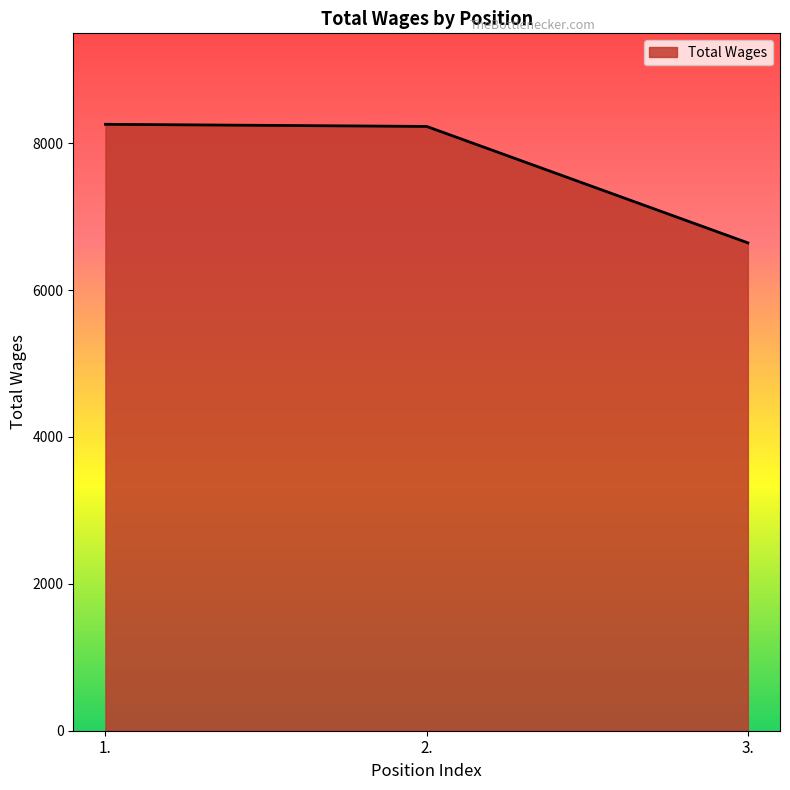

What value does the data have at 3., to the nearest 10?

6640